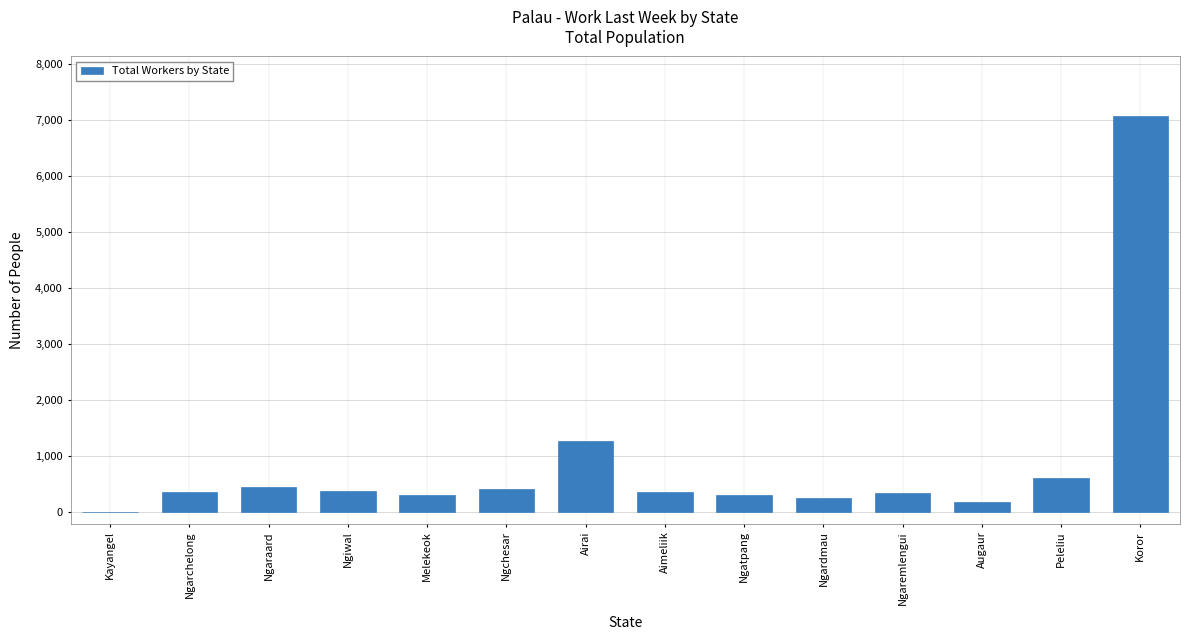

How many values are above zero?

13